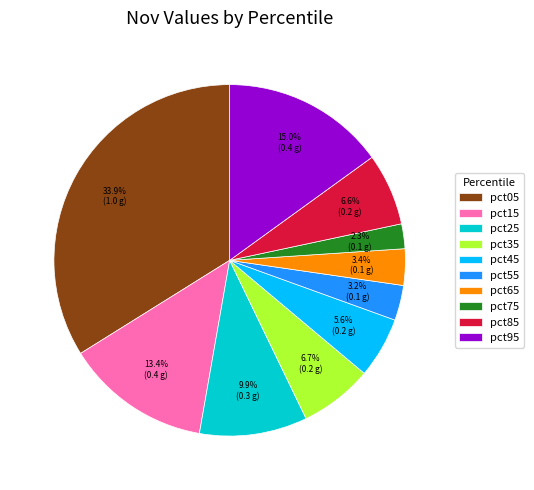

How many slices are in this pie chart?

10